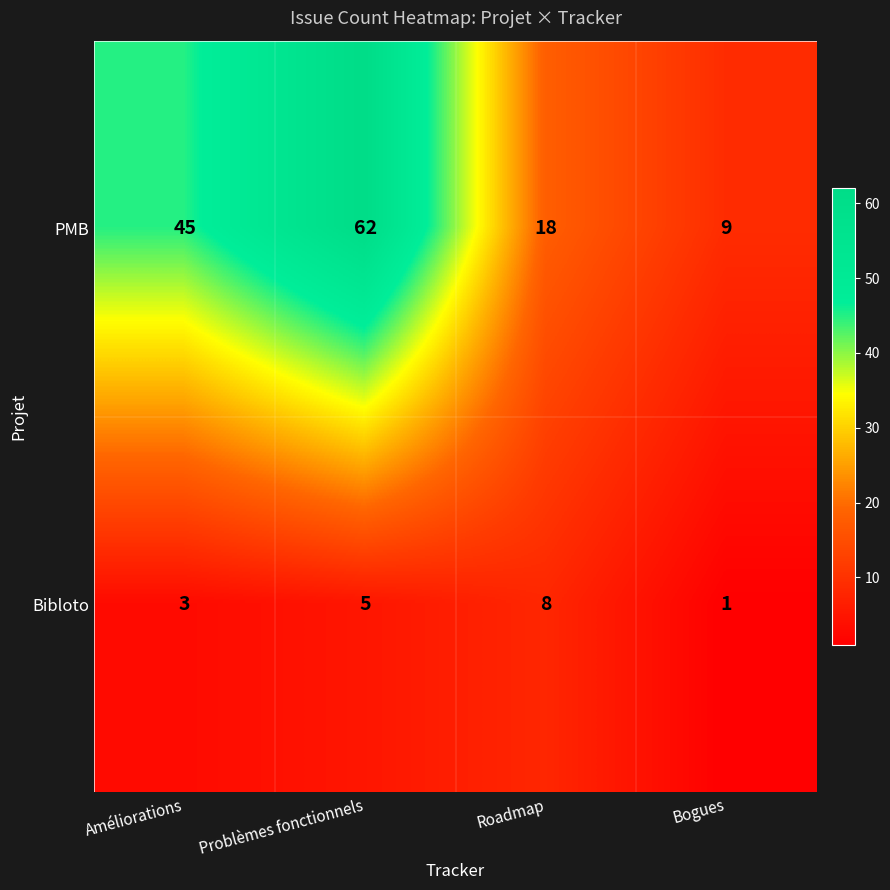

What is the spread (max minus min) of values at Améliorations?

42